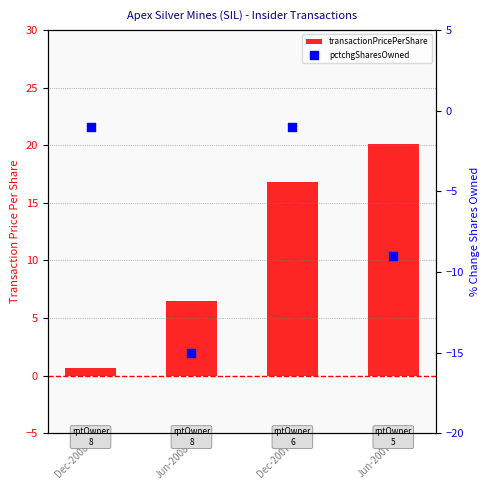

At how many categories does at least one series exceed -11?

4